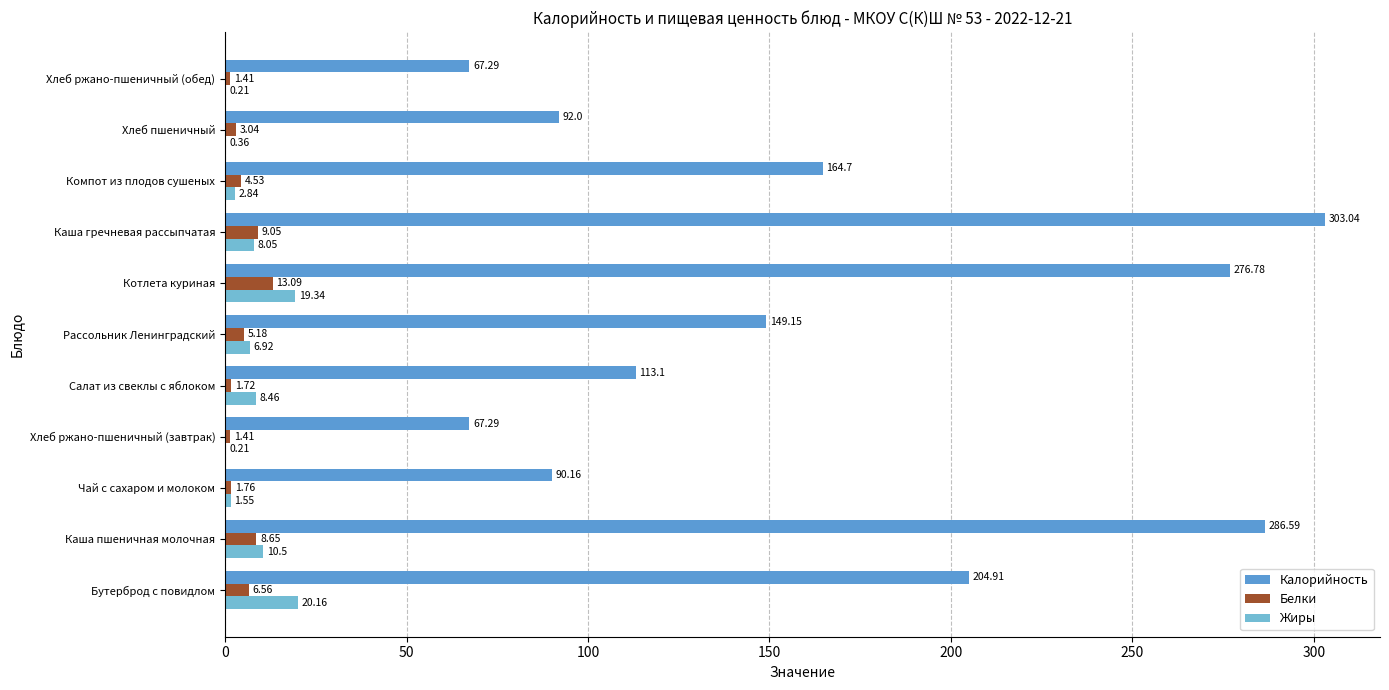

Which series has the widest spread of values?

Калорийность